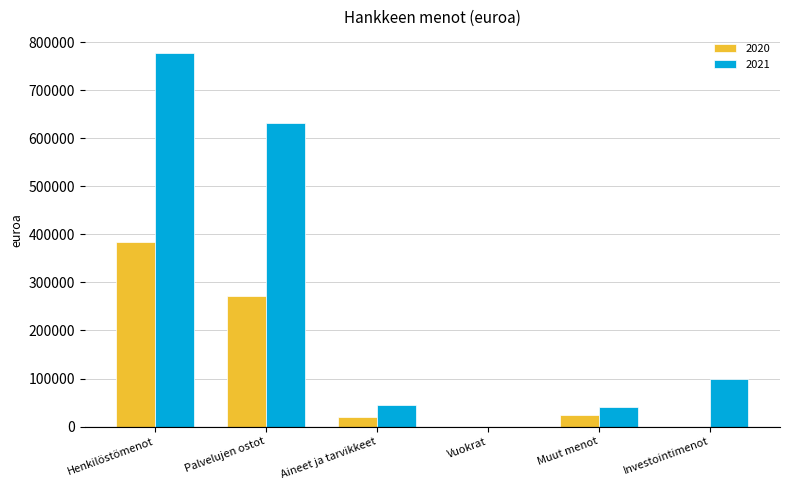

Reading left to right, list all the values displayed in this chart.

2020: Henkilöstömenot=384000	Palvelujen ostot=272000	Aineet ja tarvikkeet=20000	Vuokrat=0	Muut menot=25000	Investointimenot=0
2021: Henkilöstömenot=778000	Palvelujen ostot=631000	Aineet ja tarvikkeet=45000	Vuokrat=0	Muut menot=40000	Investointimenot=100000